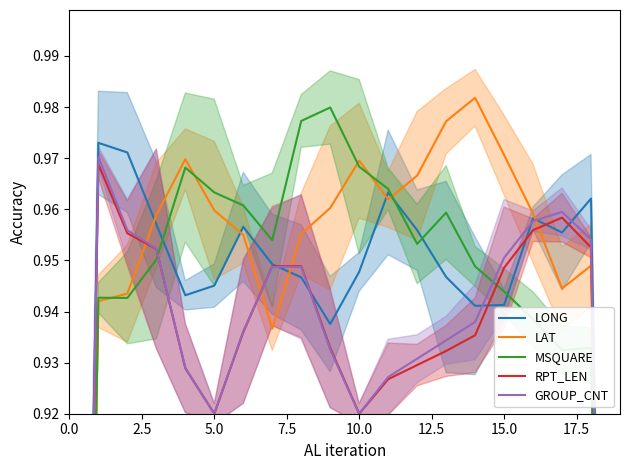

At which label is MSQUARE closest to 0?

19